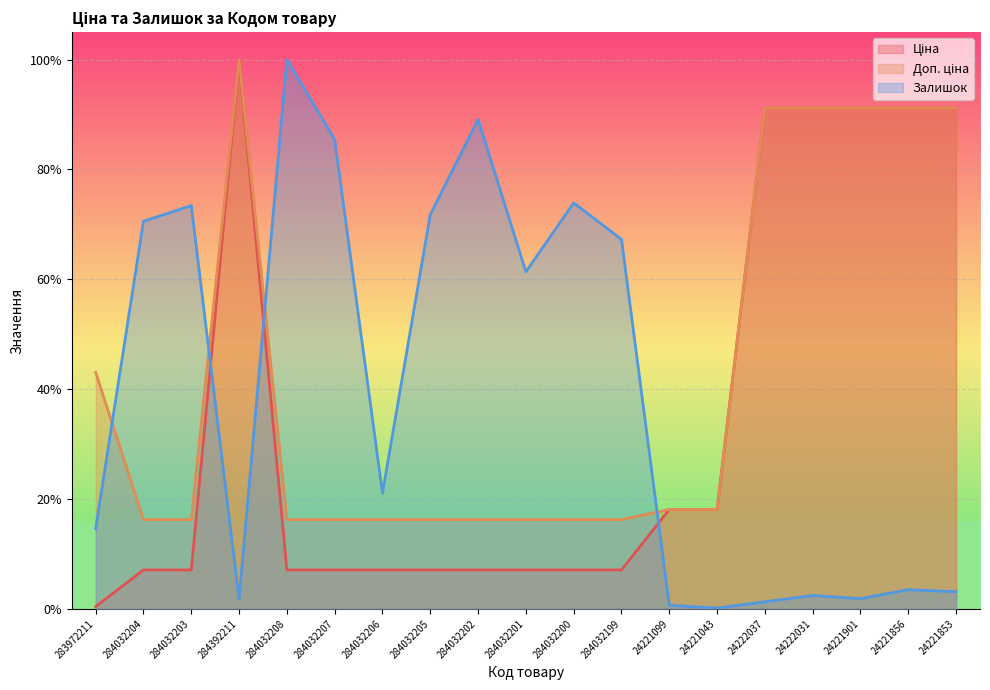

What is the label of the 5th point from the left?

284032208